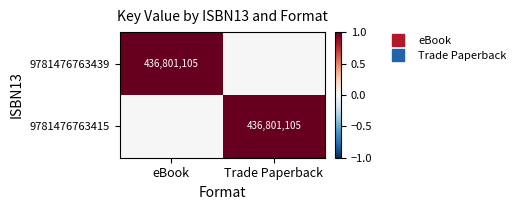

What is the spread (max minus min) of values at eBook?

1